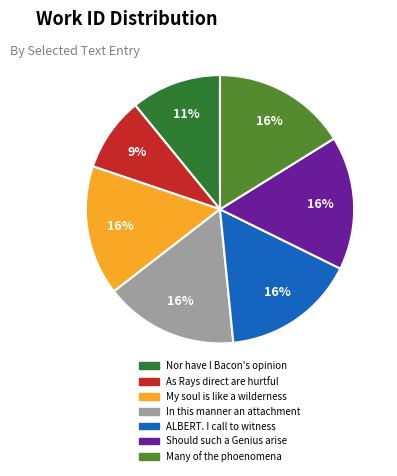

To the nearest percent, what portion does As Rays direct are hurtful represent?

9%